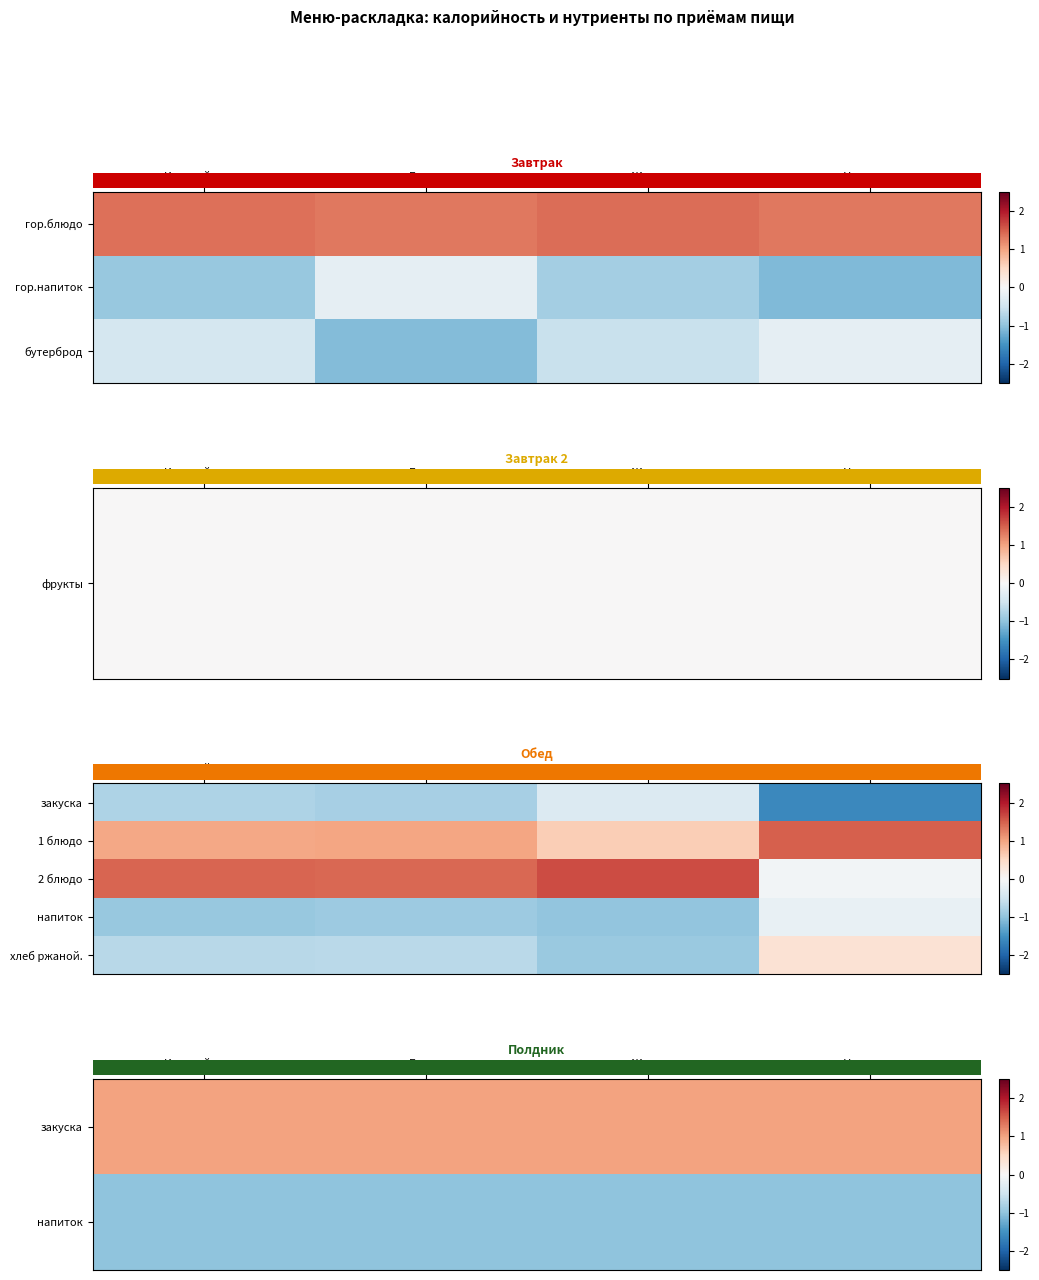

Where does the row_0 series first go above 1?

Калорийность